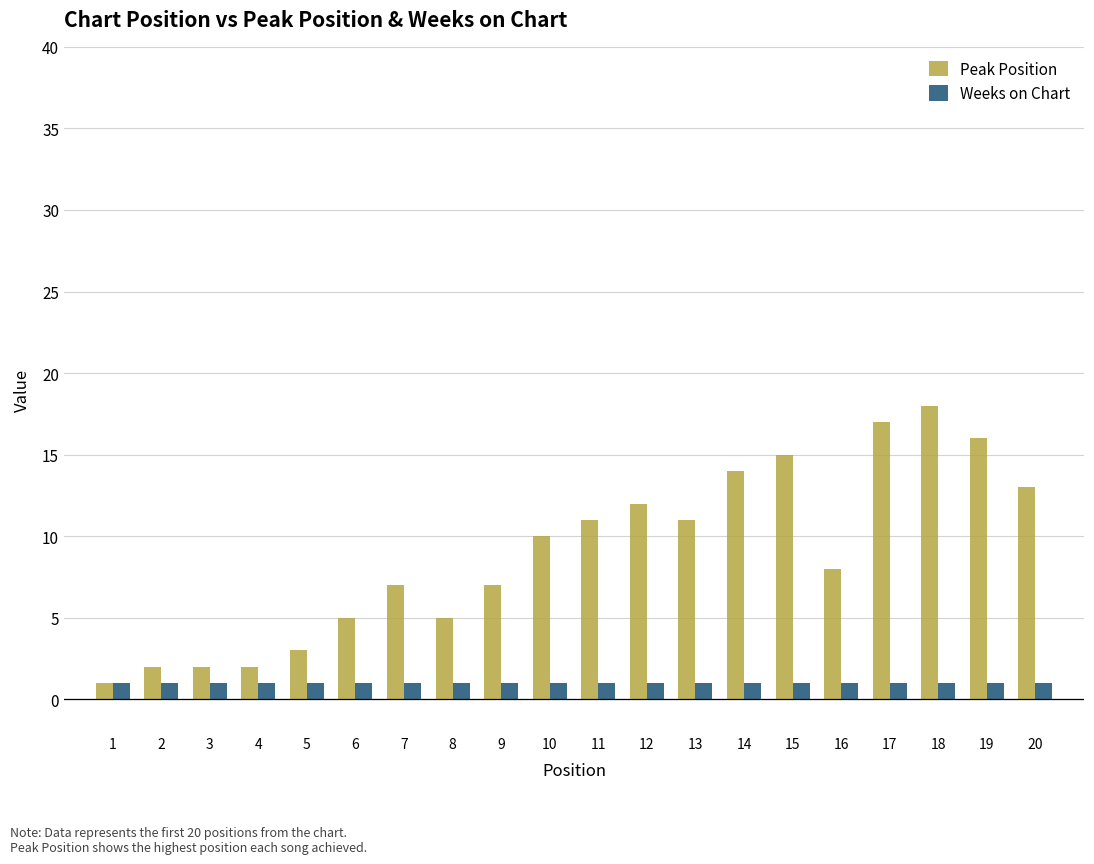

Which series has the largest total across all categories?

Peak Position